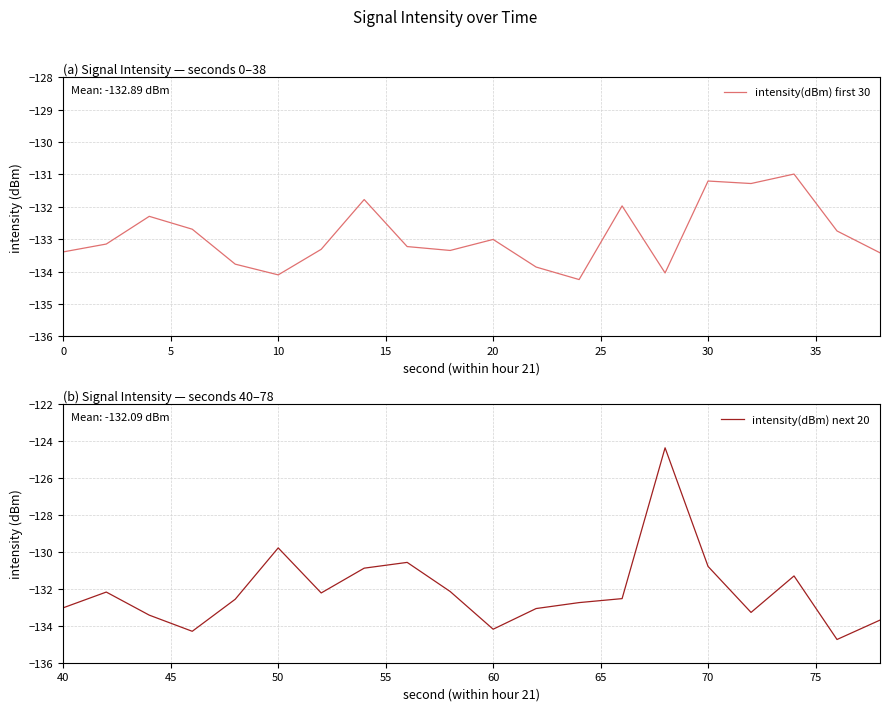

What is the minimum value for intensity(dBm) first 30?

-134.2